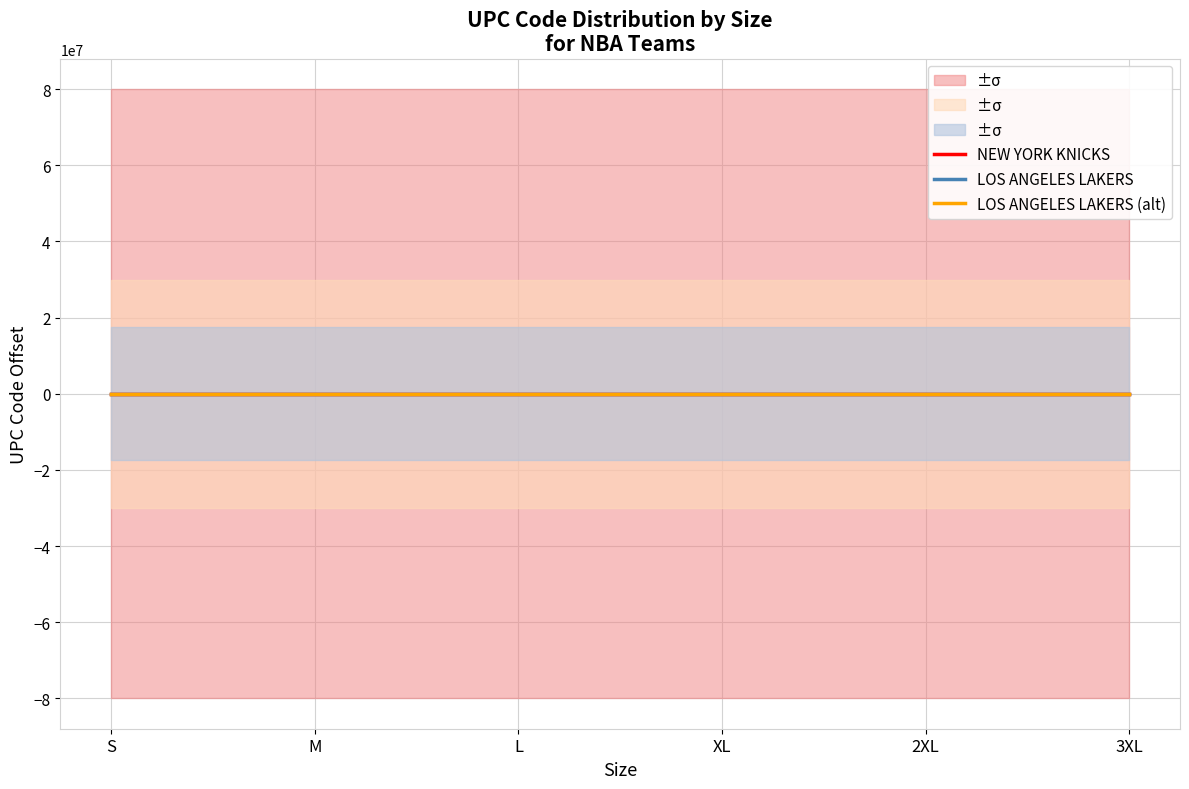

How many data points in LOS ANGELES LAKERS (alt) are above 25?

3